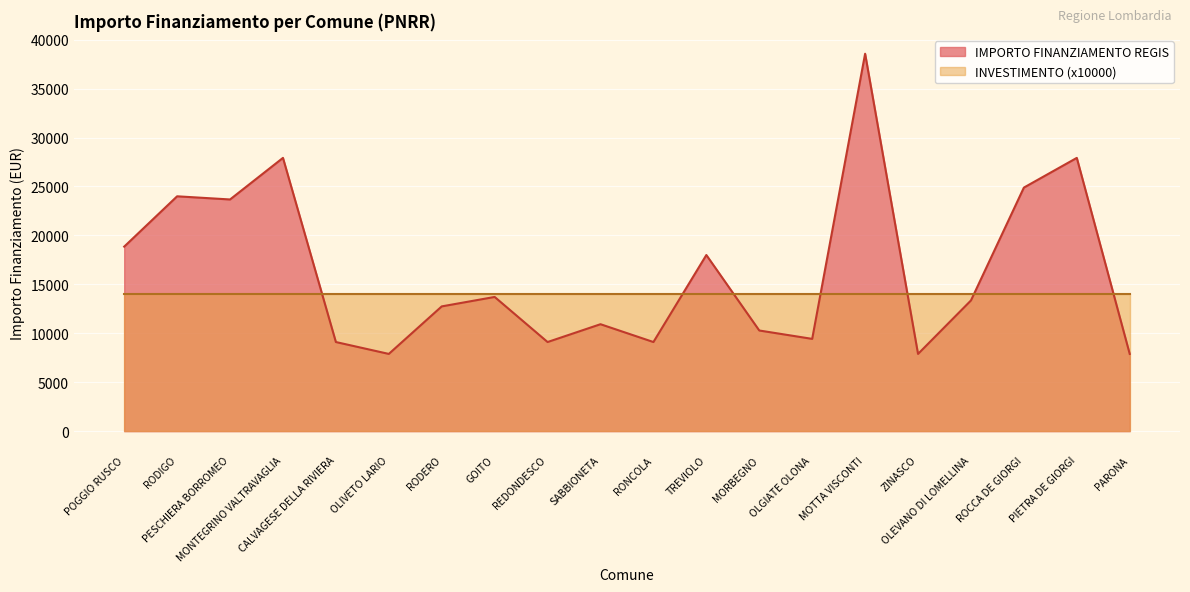

How many interior local valleys (lower than both neighbors) does the data have?

6